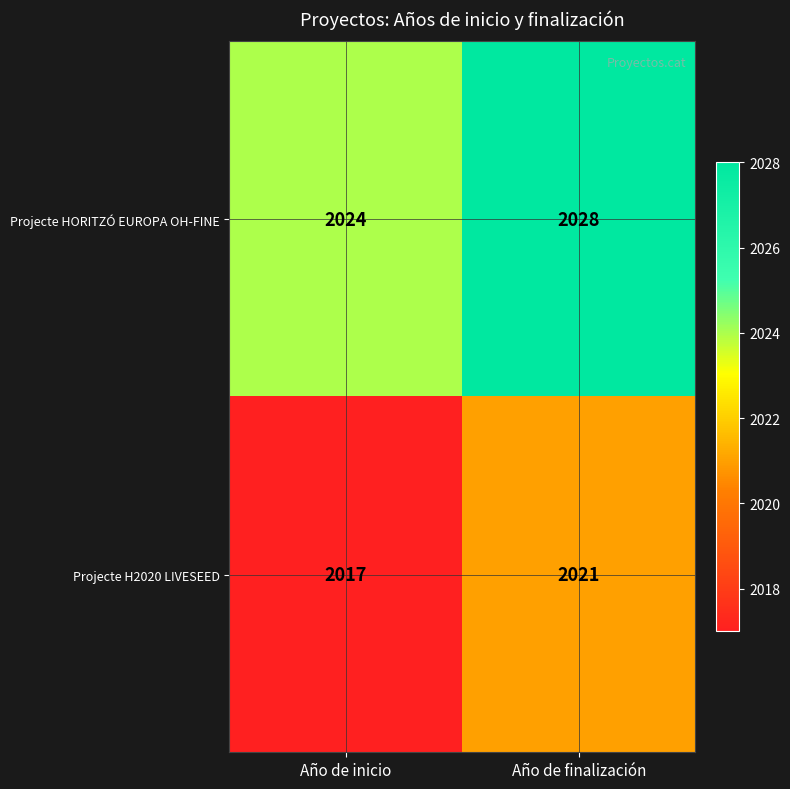

What is the difference between the highest and lowest values at Año de inicio?

7